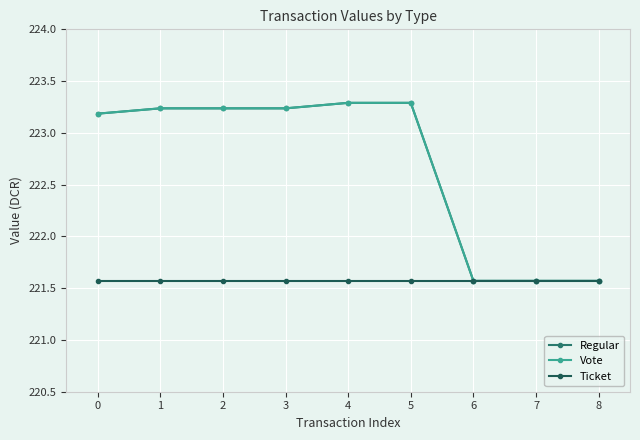

Does the chart display data point markers on the line(s)?

Yes